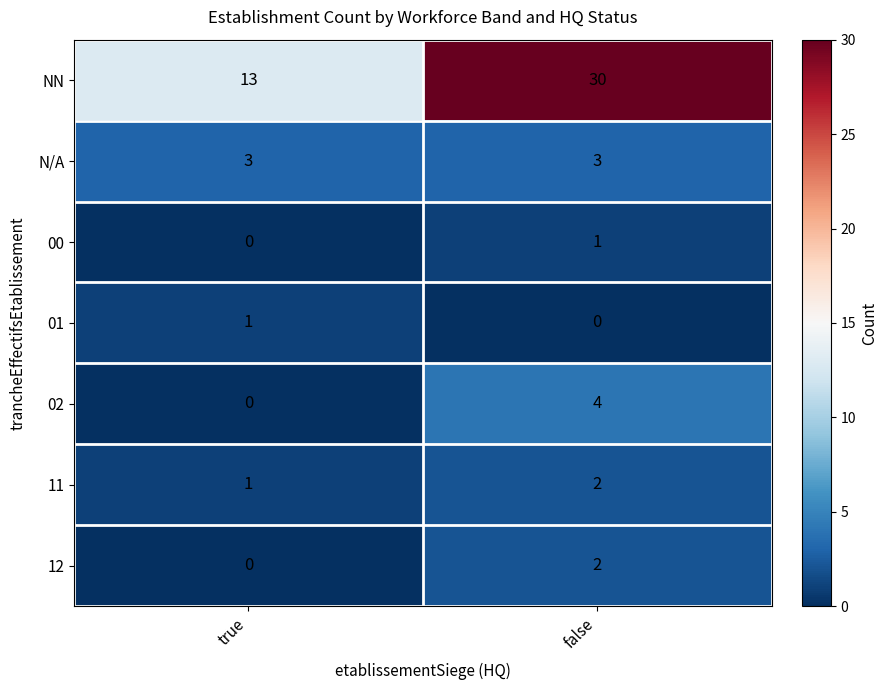

List the labels in order of 02 value, largest first.

false, true